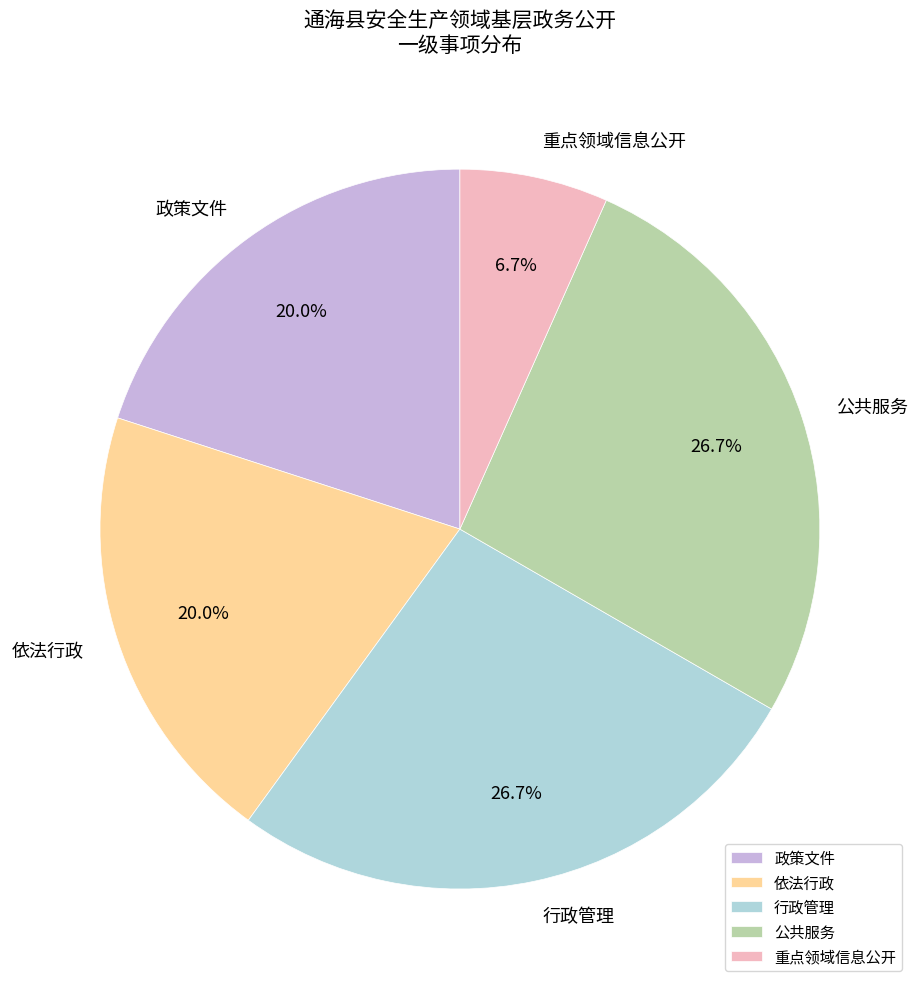

What percentage do 重点领域信息公开 and 政策文件 together represent?

26.7%